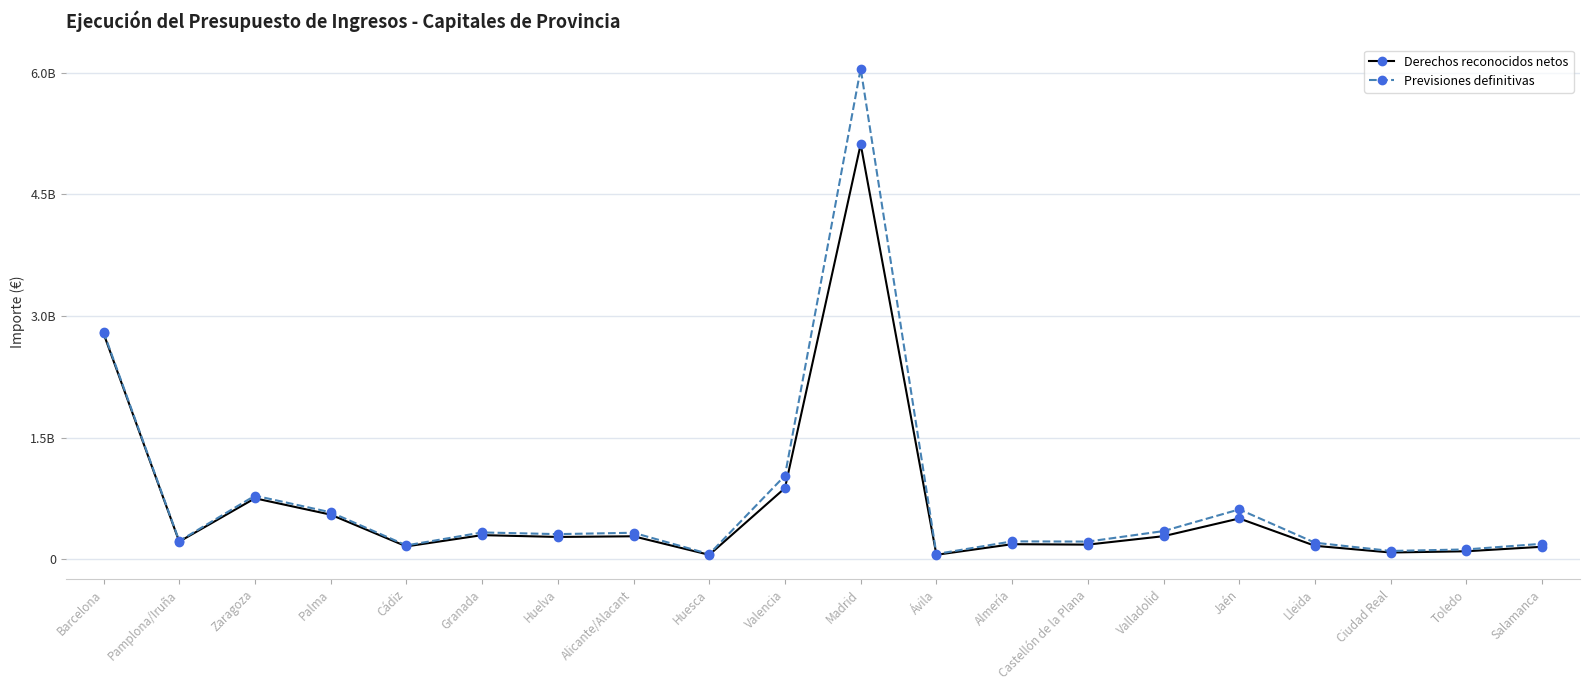

At which label is Derechos reconocidos netos closest to 2585527169?

Barcelona